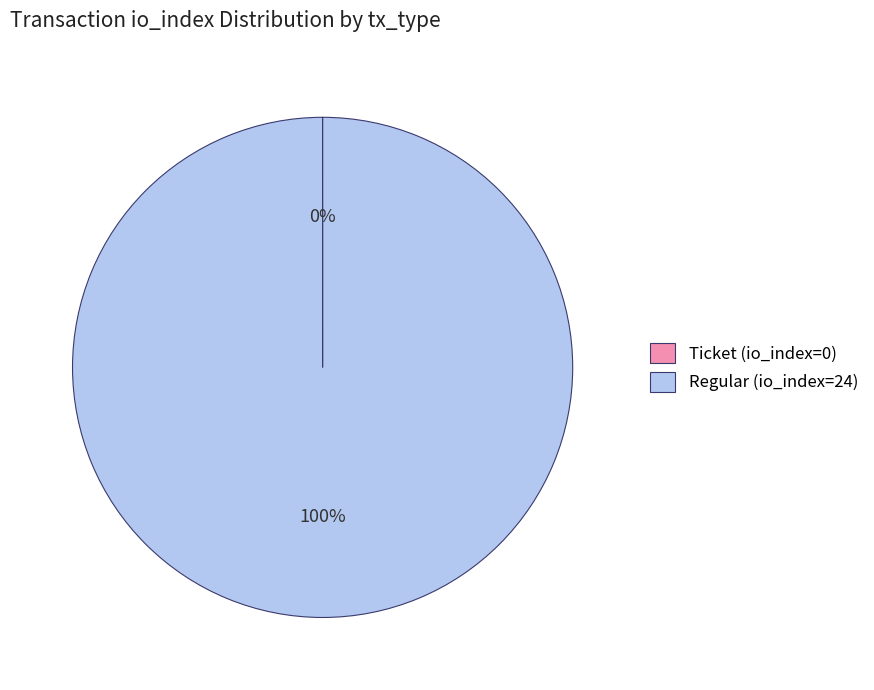

Which category accounts for the majority?

Regular (io_index=24)